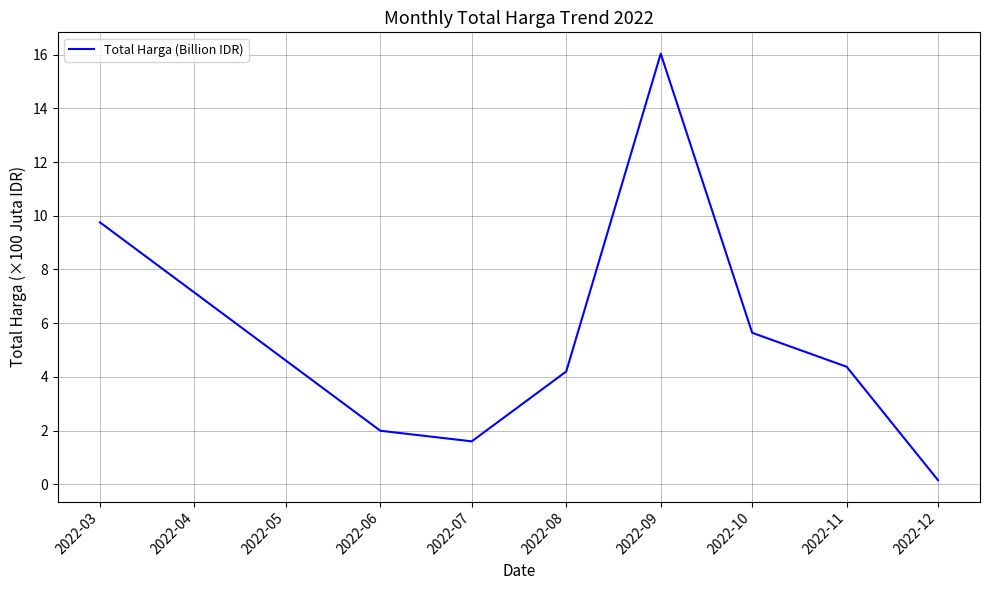

True or false: the data shows 2.5 at 2022-07.

False